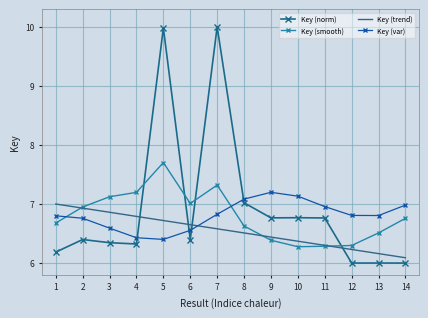

The Key (trend) series shows 6.8 at 4. True or false?

True